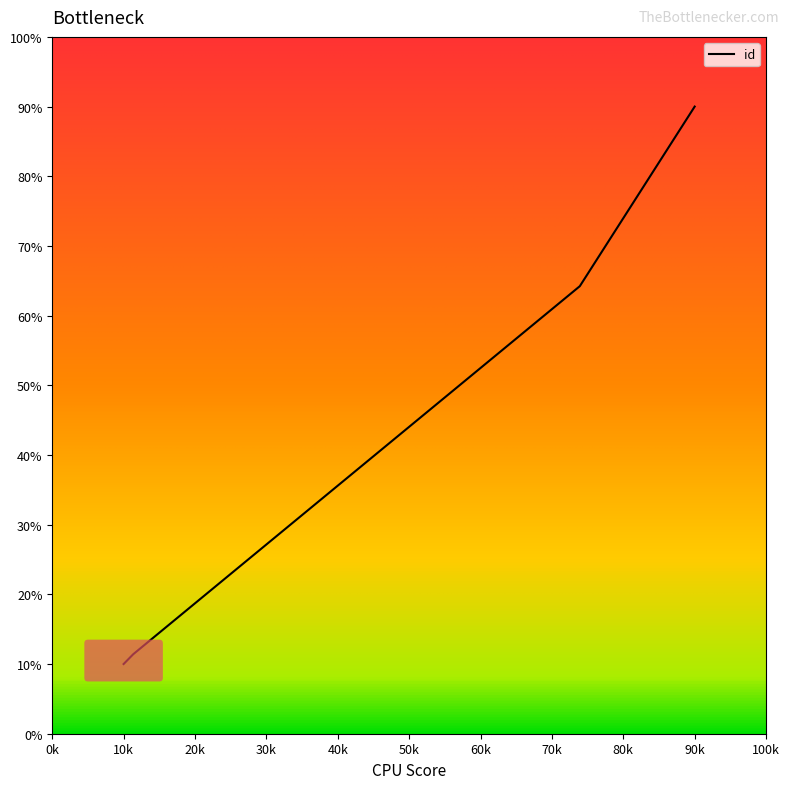

How many categories are shown in the chart?

4